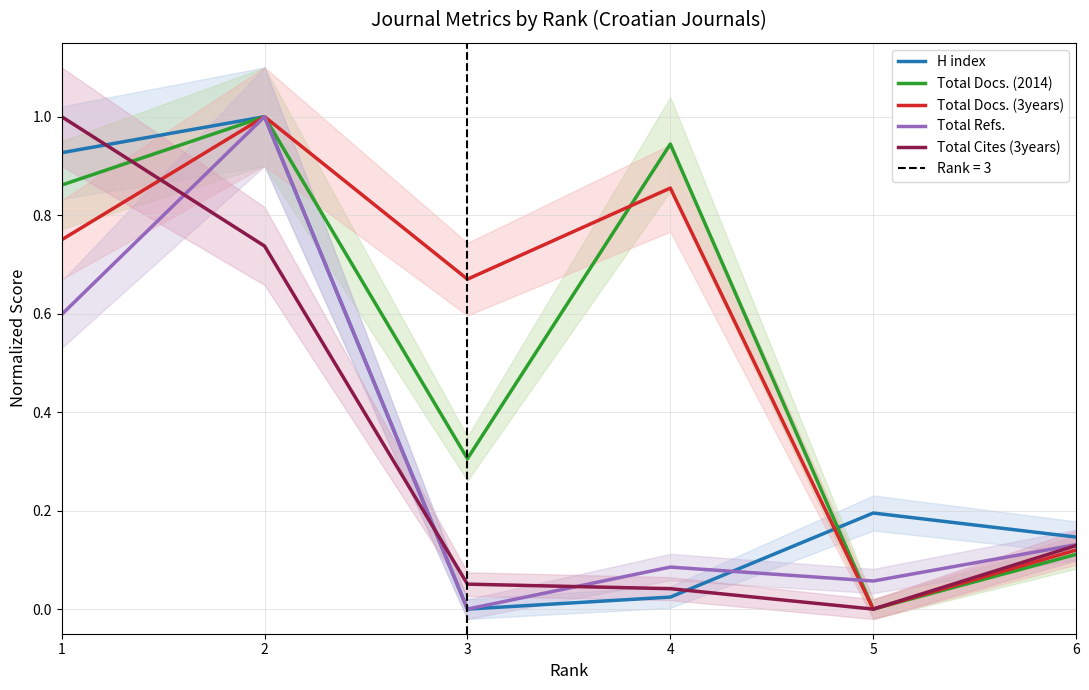

Which series has the largest total across all categories?

Total Docs. (3years)